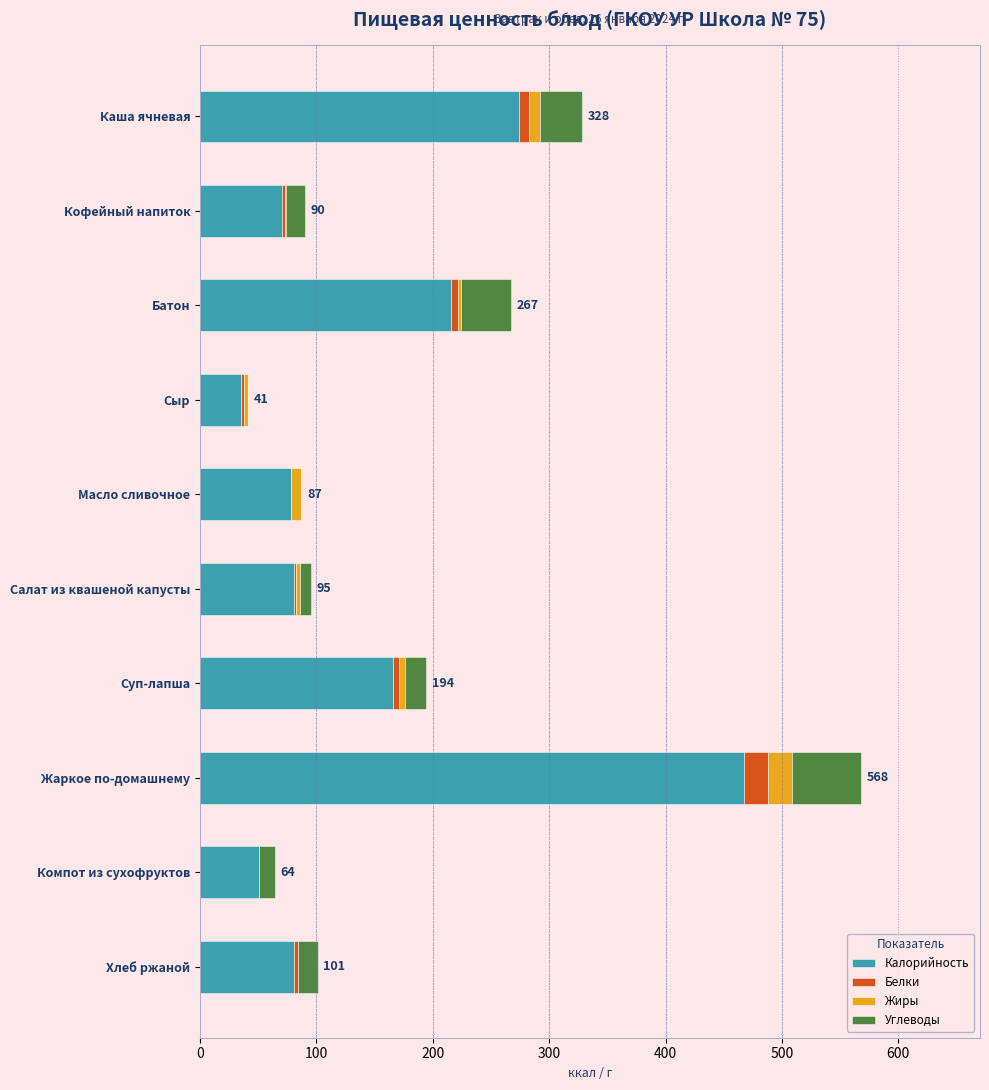

At which category is the sum across all series the highest?

Жаркое по-домашнему